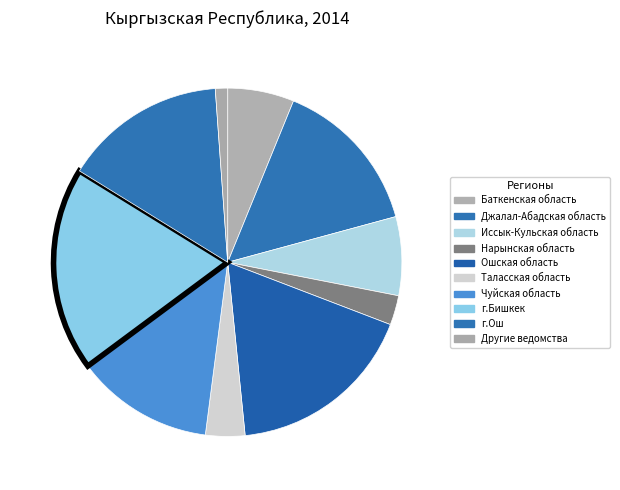

To the nearest percent, what is the combined percentage of г.Ош and Чуйская область?

28%